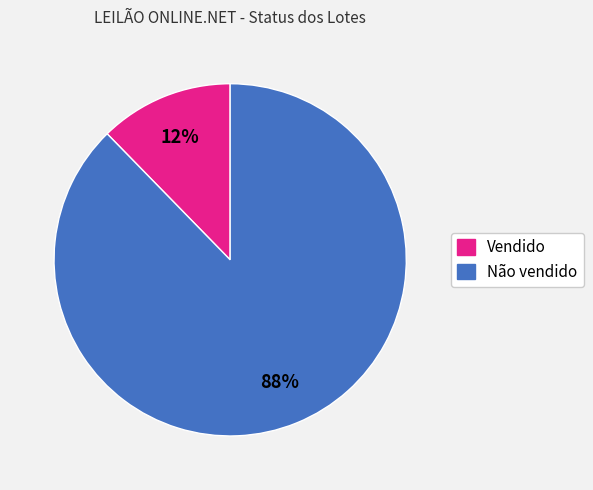

Which slice represents more than half of the pie?

Não vendido